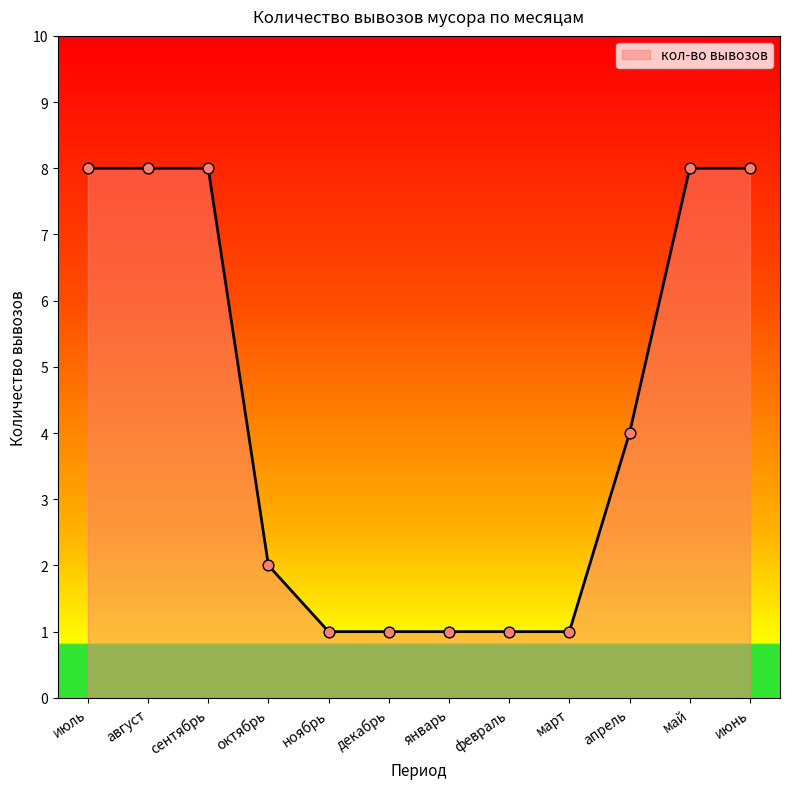

Which has a higher value, июнь or апрель?

июнь